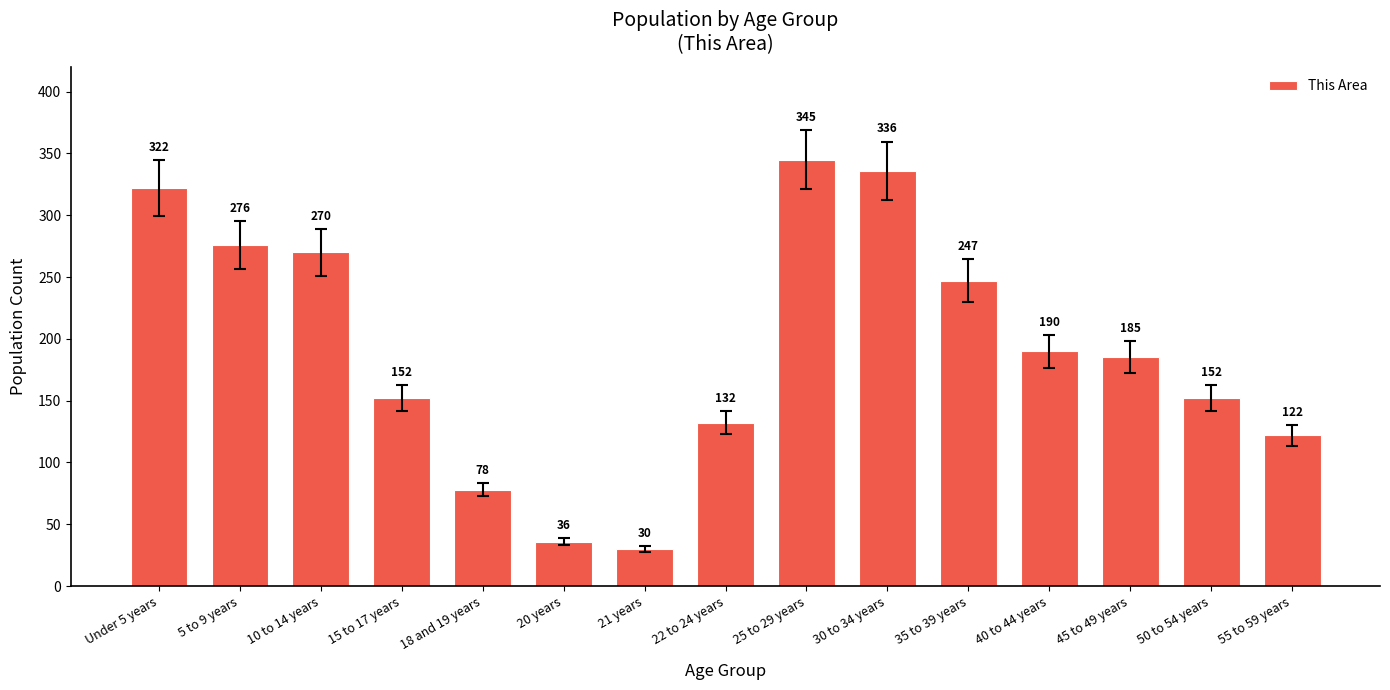

What is the label of the 3rd bar from the right?

45 to 49 years